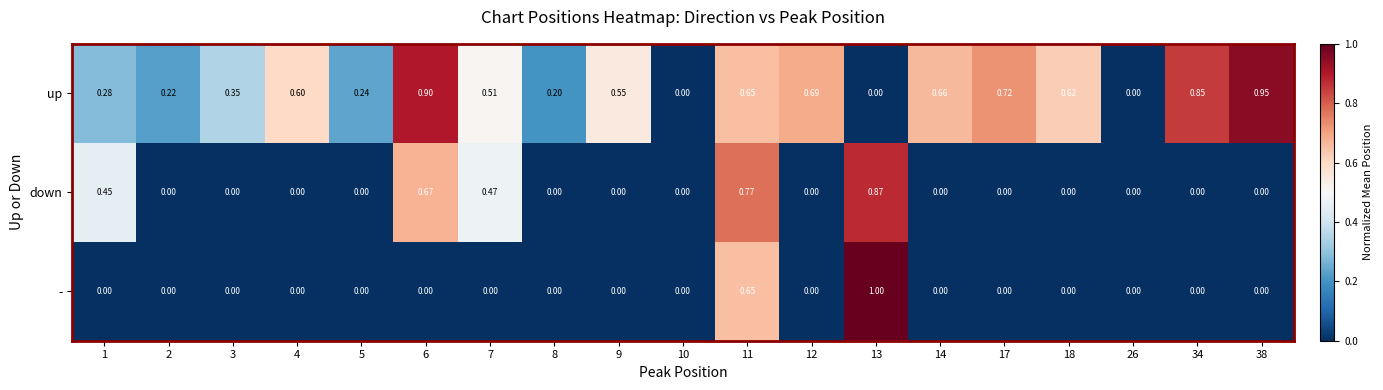

List the series in order of their overall mean, lowest first.

-, down, up